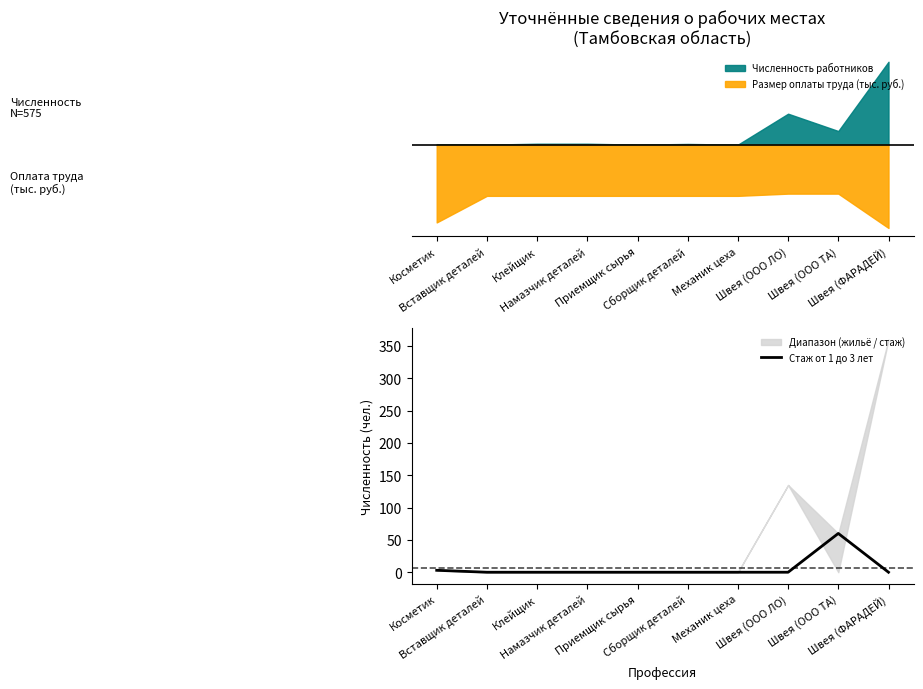

How many lines are shown in the chart?

1